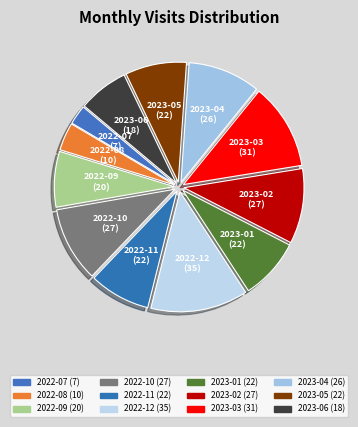

To the nearest percent, what percentage of the pie is 2023-04?

10%